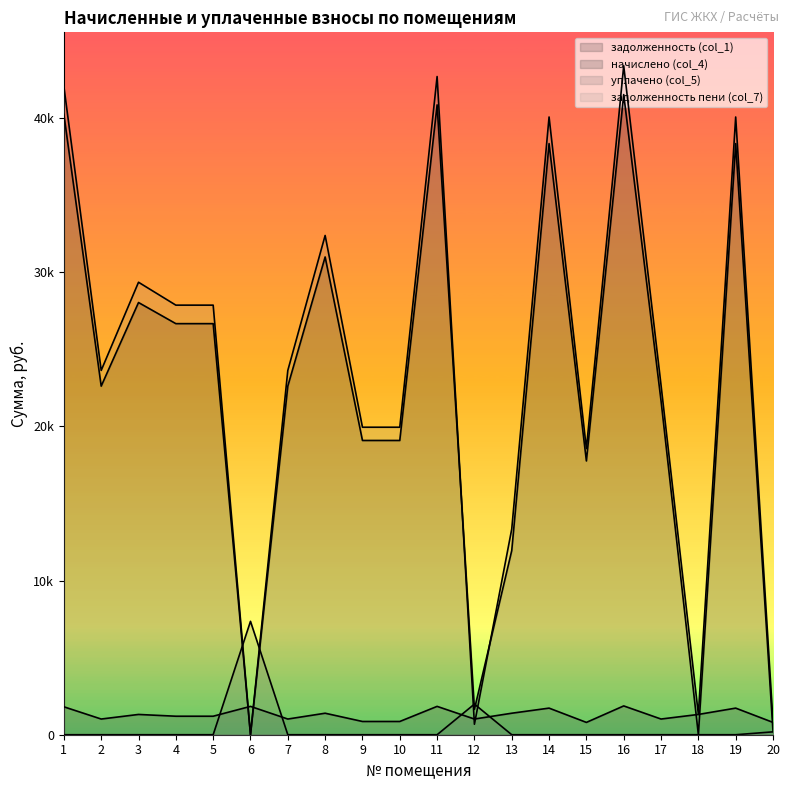

At how many categories does at least one series exceed 21894?

12